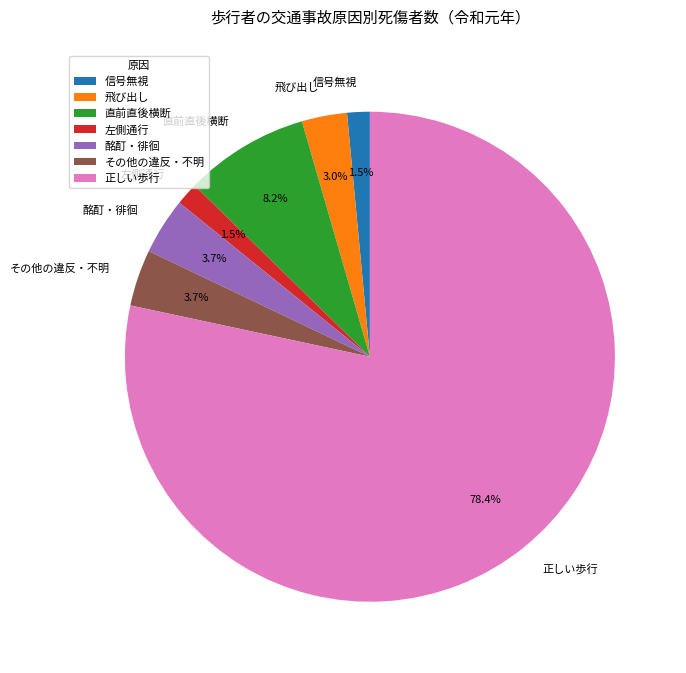

How many segments does this pie chart have?

7